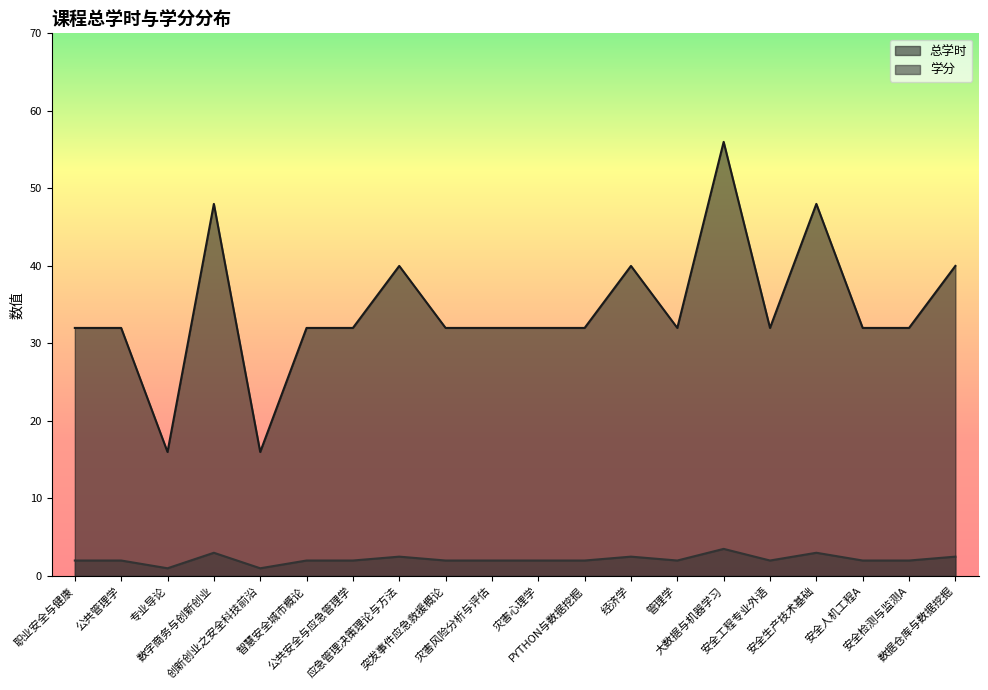

At how many categories does at least one series exceed 33?

6